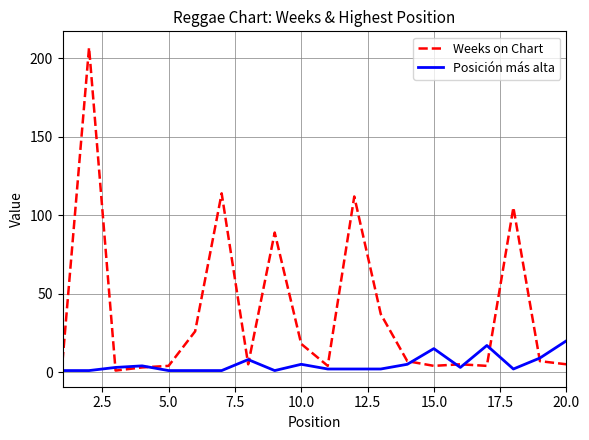

What is the highest value of the Posición más alta series?

20